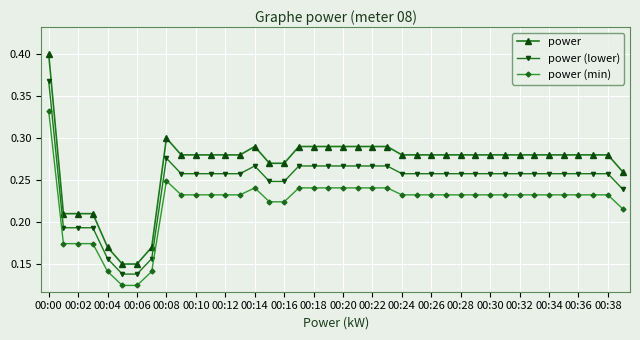

True or false: power (min) and power cross at least once.

False